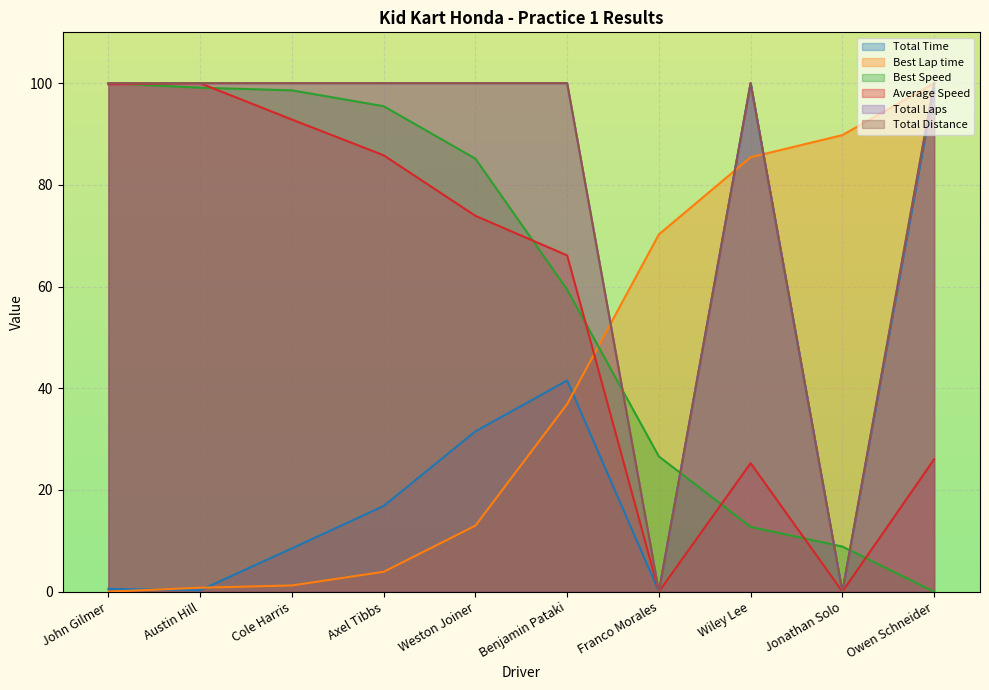

After their last crossing, which series has the higher values: Average Speed or Best Lap time?

Best Lap time